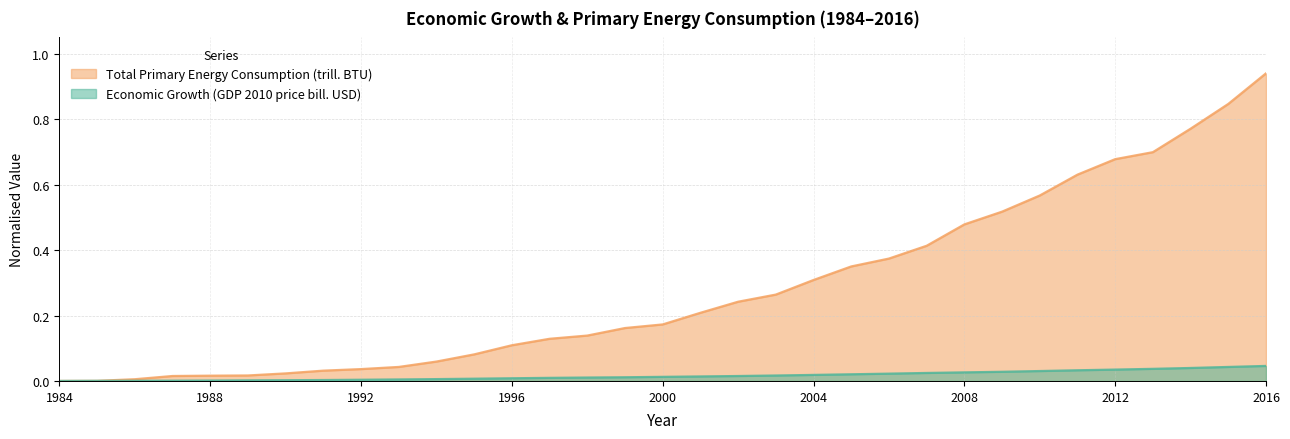

What is the maximum value shown in the chart?

0.9